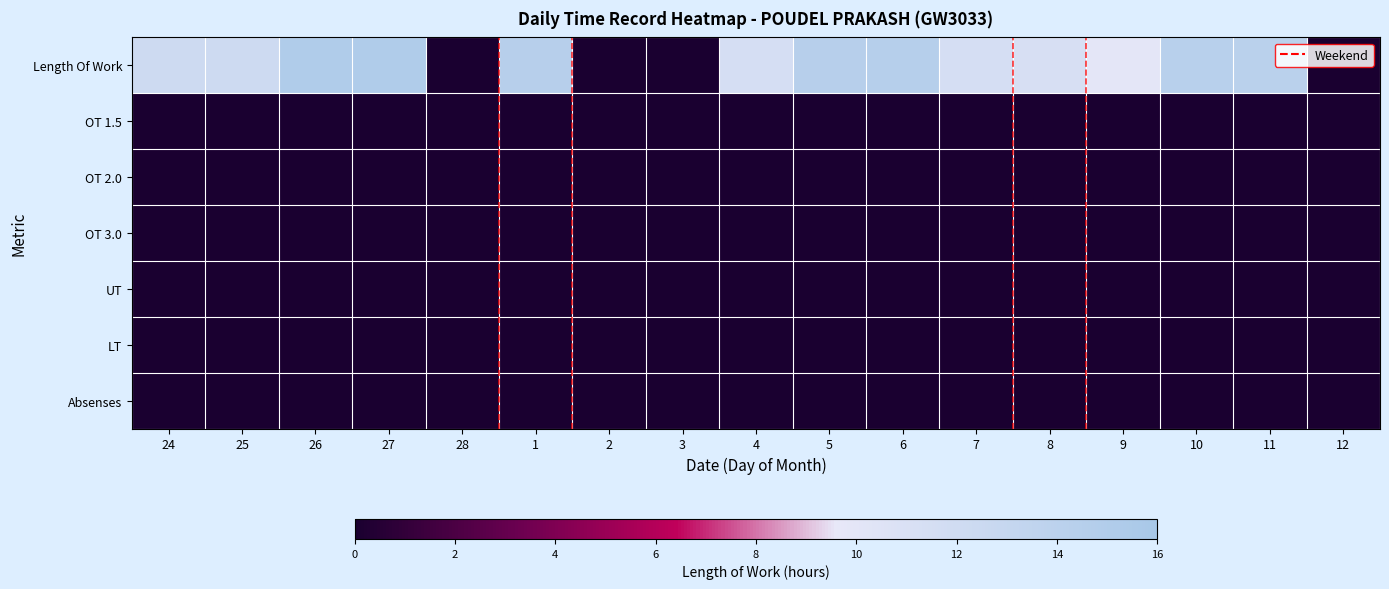

At 11, list the series in order from largest to smallest.

Length Of Work, OT 1.5, OT 2.0, OT 3.0, UT, LT, Absenses